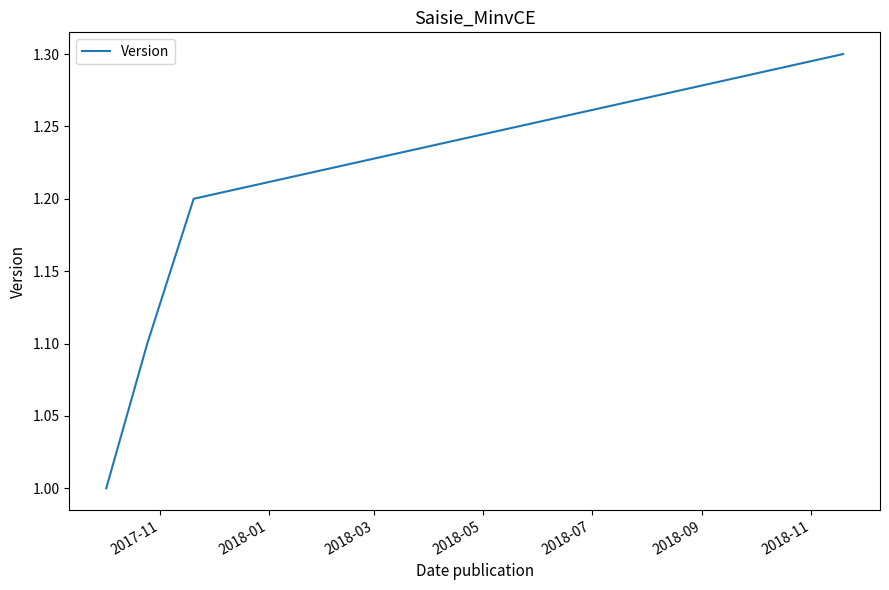

What is the minimum value shown in the chart?

1.0